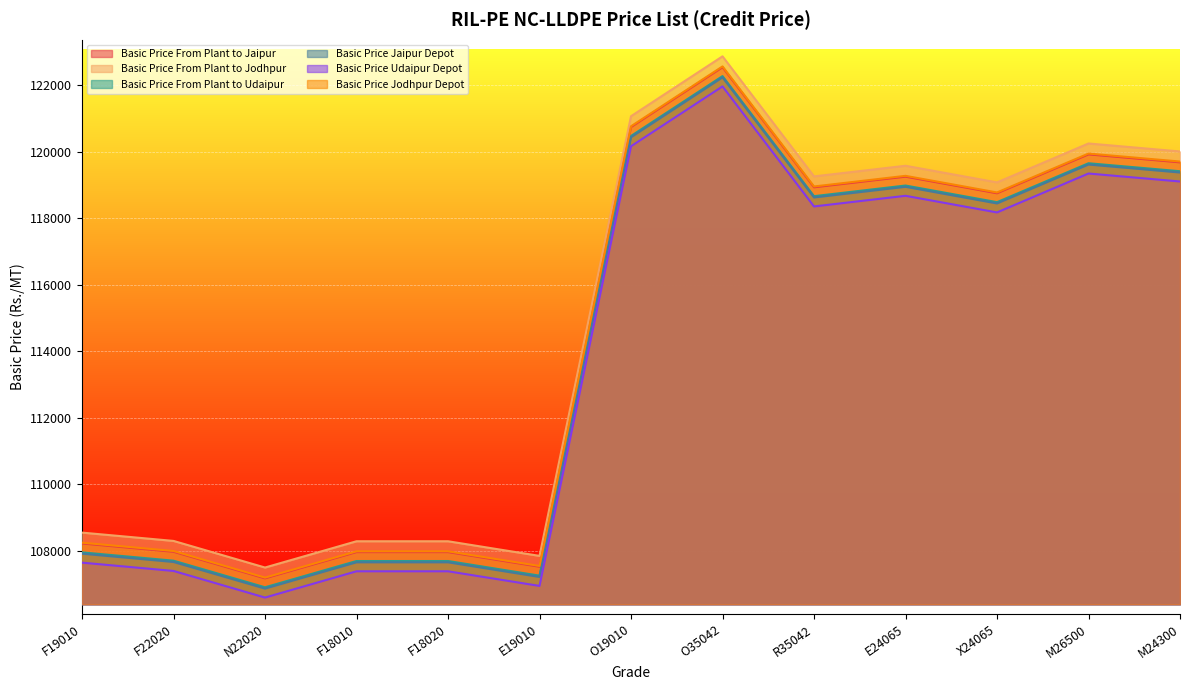

At F22020, list the series in order from smallest to largest.

Basic Price Udaipur Depot, Basic Price Jaipur Depot, Basic Price From Plant to Udaipur, Basic Price From Plant to Jaipur, Basic Price Jodhpur Depot, Basic Price From Plant to Jodhpur